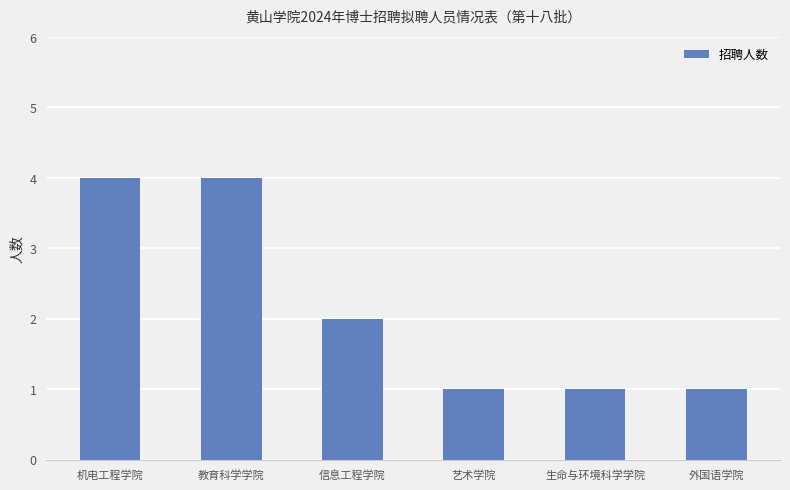

What is the maximum value shown in the chart?

4